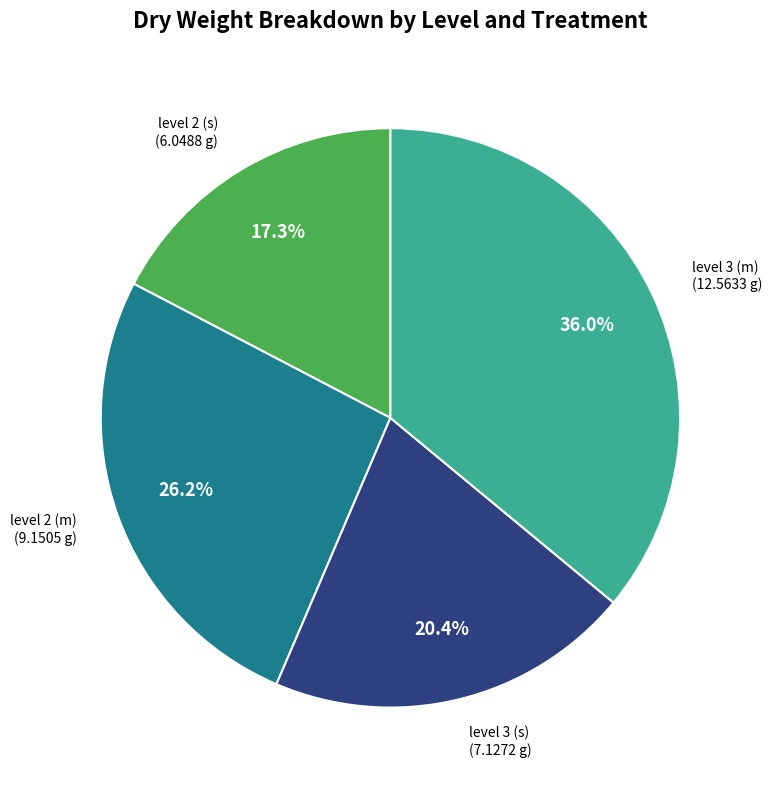

Is there a majority slice in this chart?

No